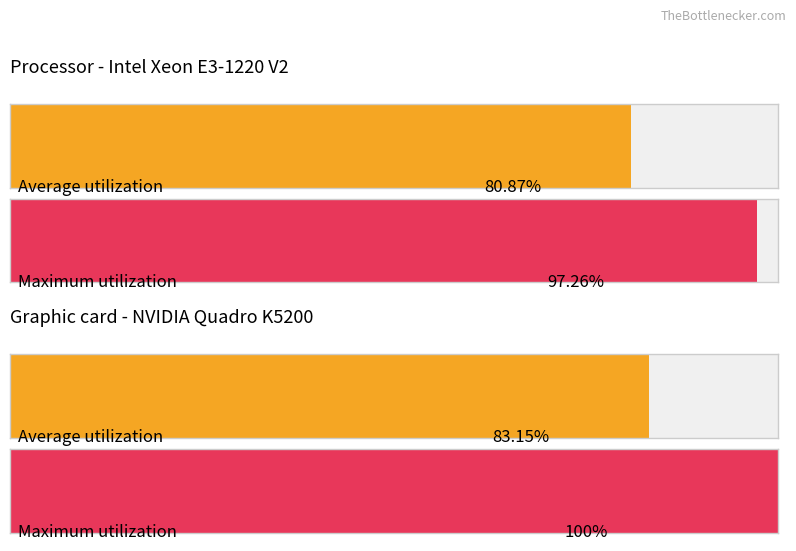

Are the bars grouped side by side (vs. stacked)?

Yes